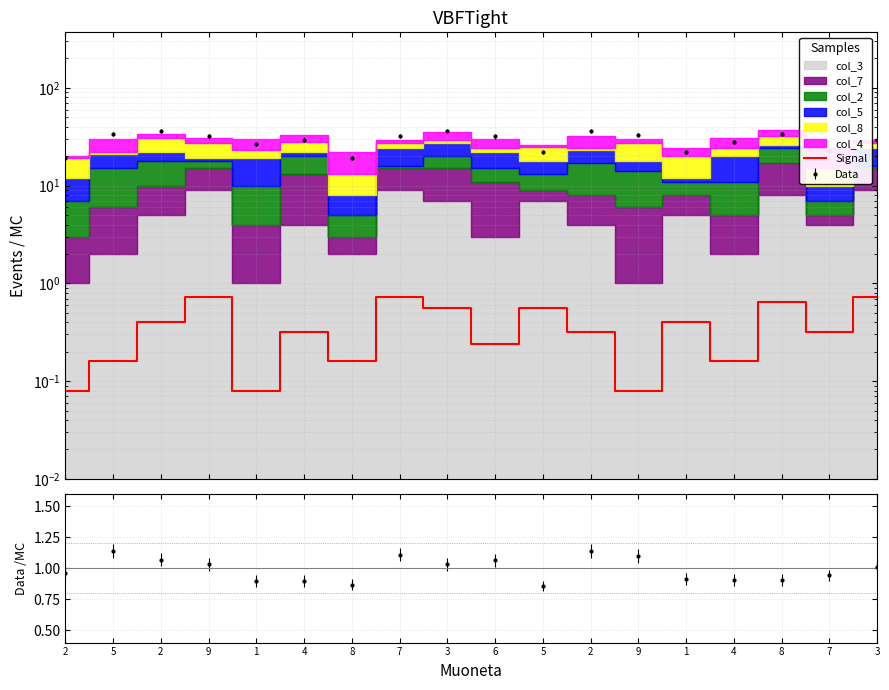

What is the label of the 7th point from the left?

8